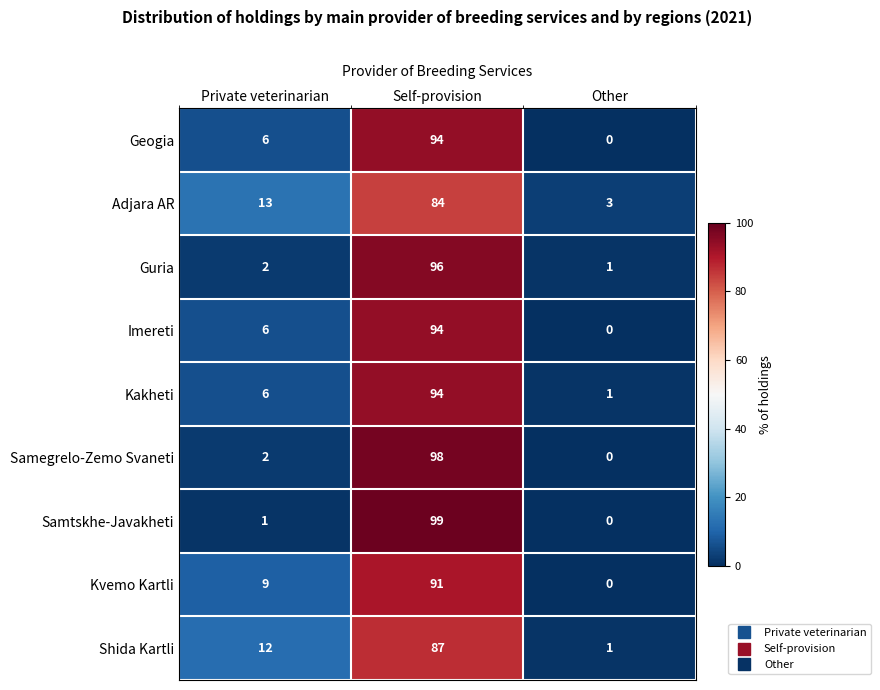

How many Shida Kartli values are between 1 and 87?

3